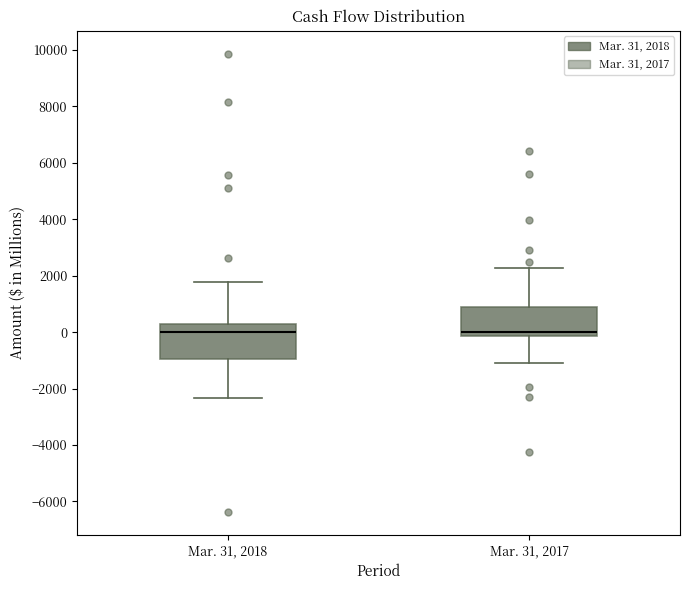

Where does the median line of the box for Mar. 31, 2017 sit on the y-axis? The values are not printed on the chart, so give them approximately, as read against the axis.

0